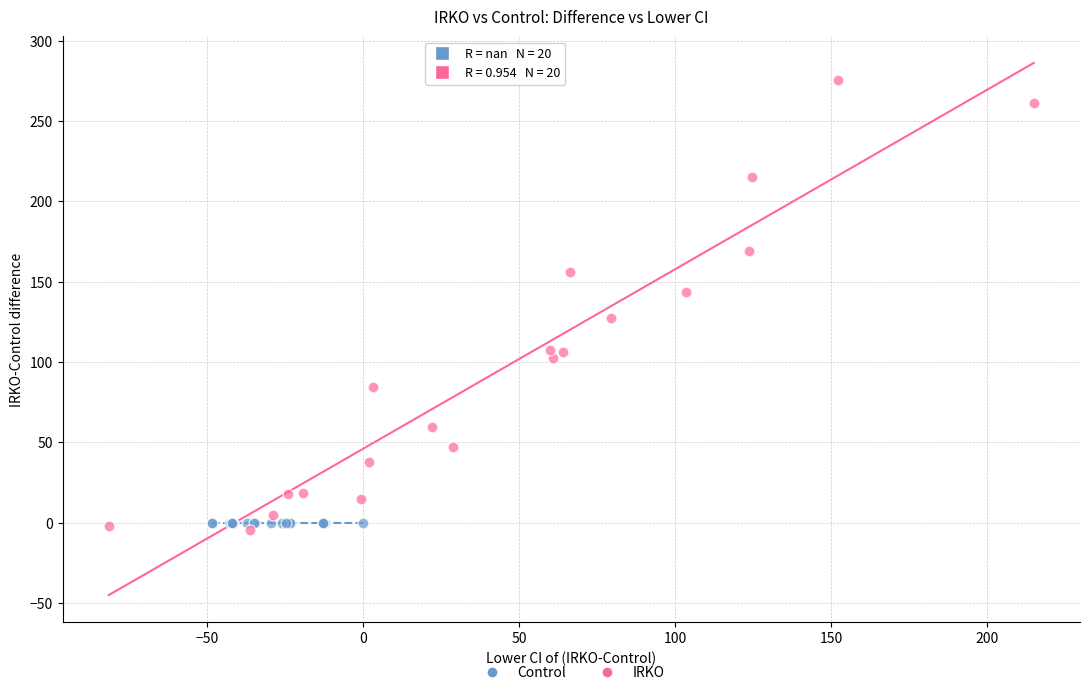

Which series reaches the minimum Y coordinate?

IRKO